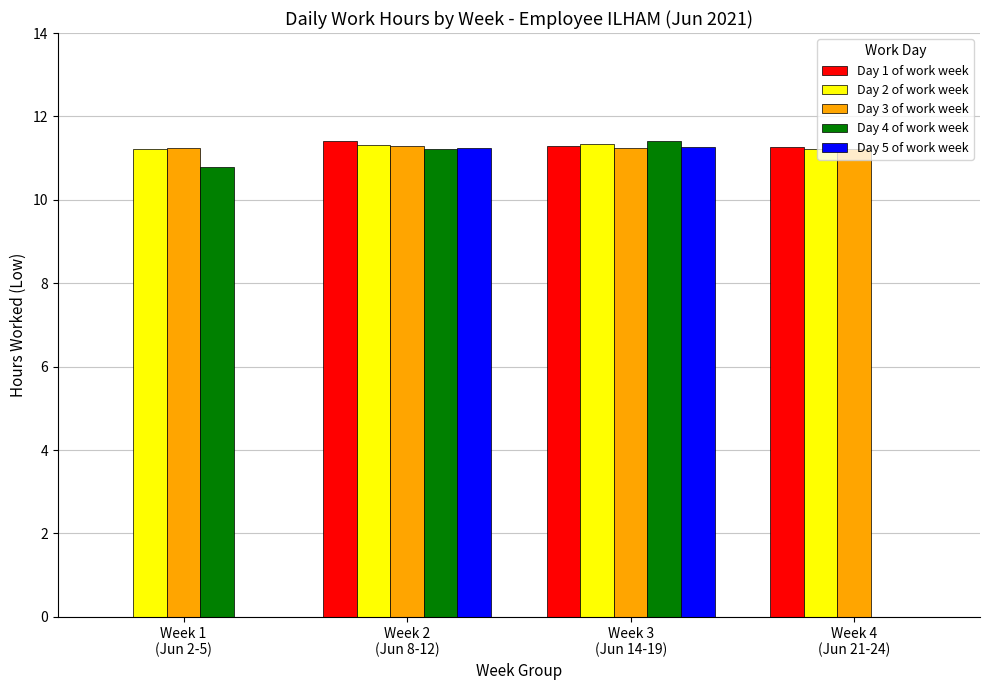

What is the highest value of the Day 3 of work week series?

11.3